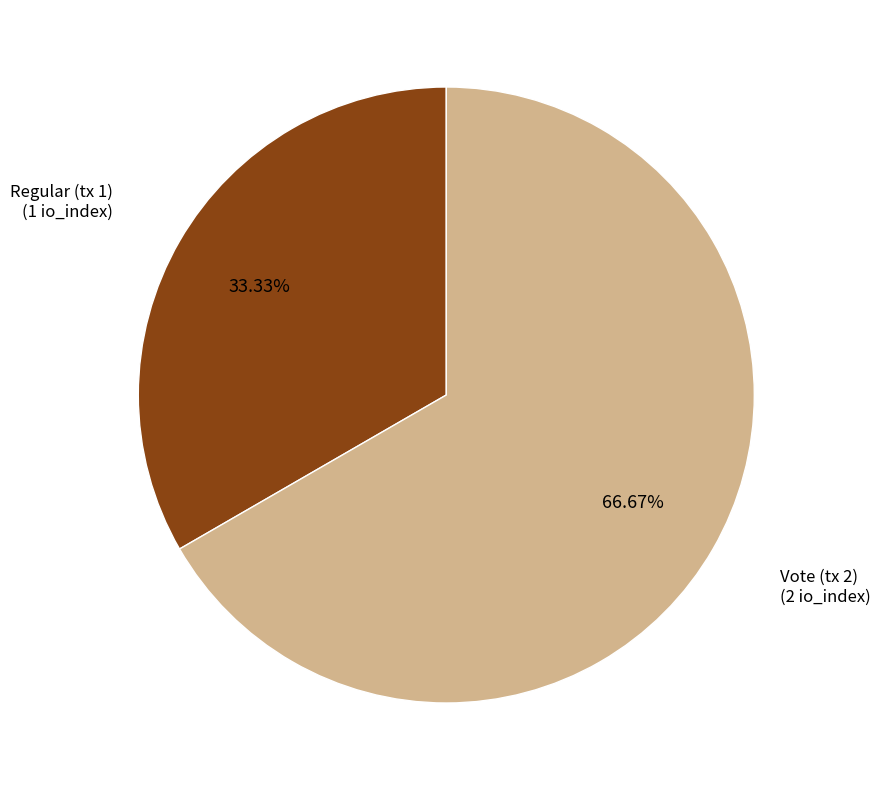

The Vote (tx 2) slice represents 55% of the pie. True or false?

False